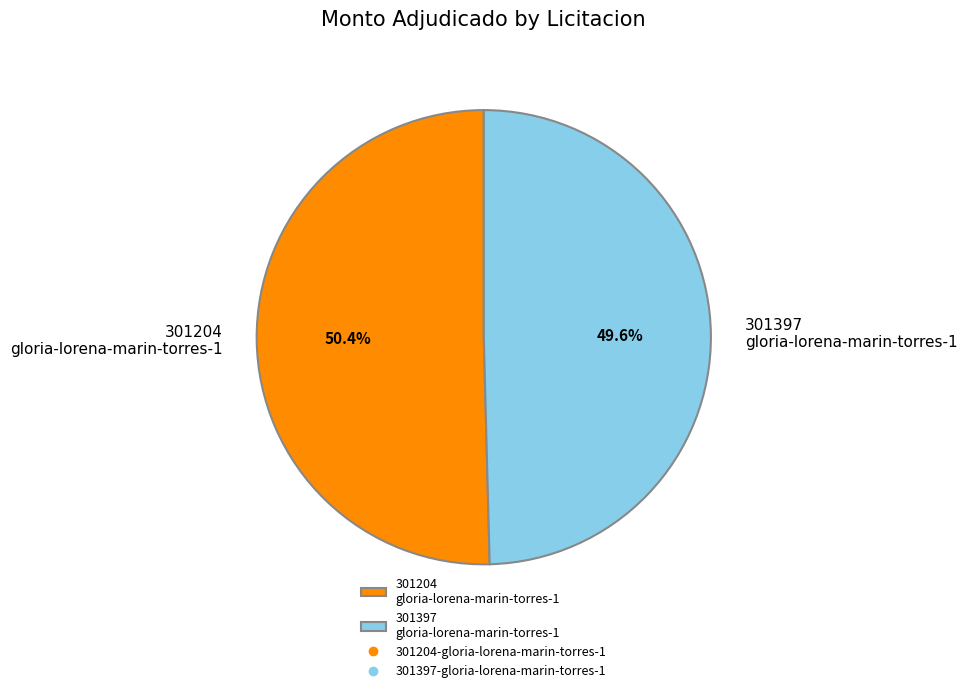

Does 301204 gloria-lorena-marin-torres-1 represent more than half of the total?

Yes